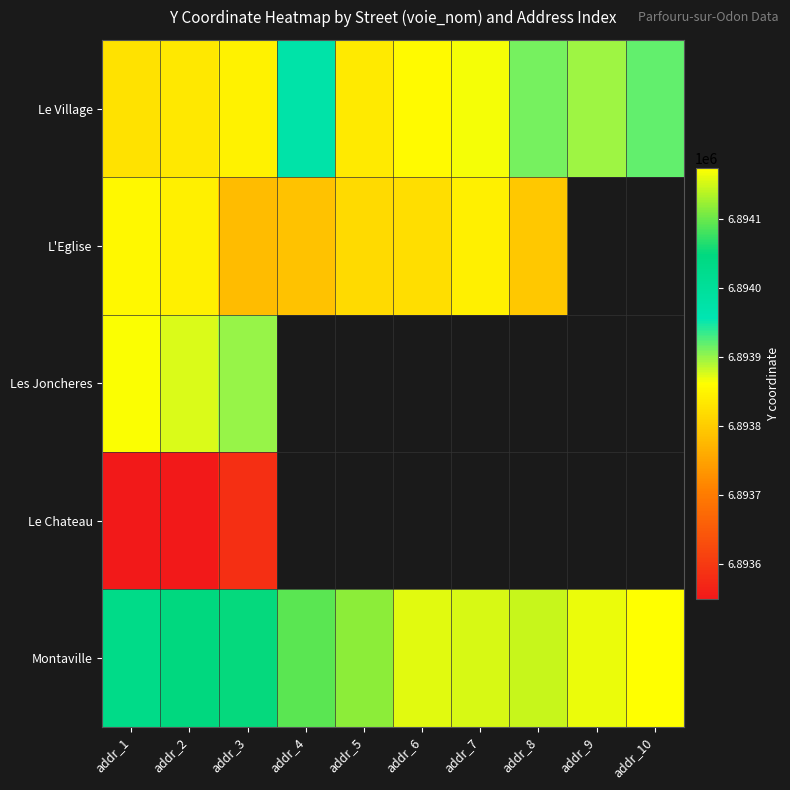

List the series in order of their peak value, lowest first.

Le Chateau, L'Eglise, Les Joncheres, Le Village, Montaville